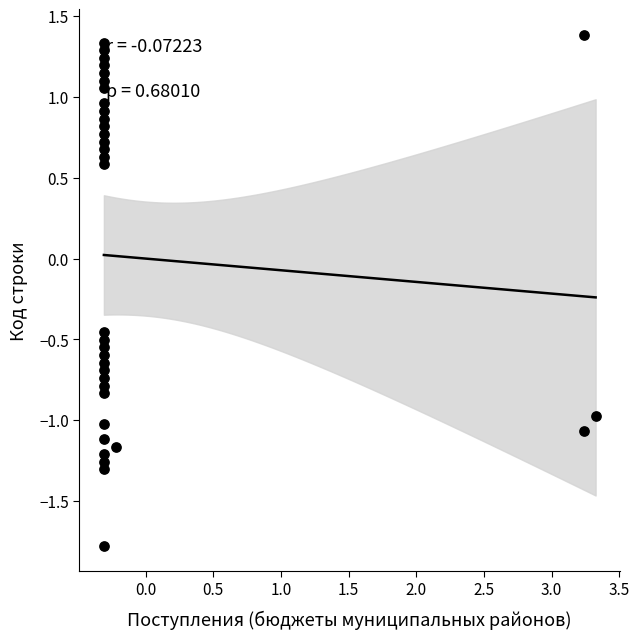

What is the range of Y values (max minus min)?

3.2